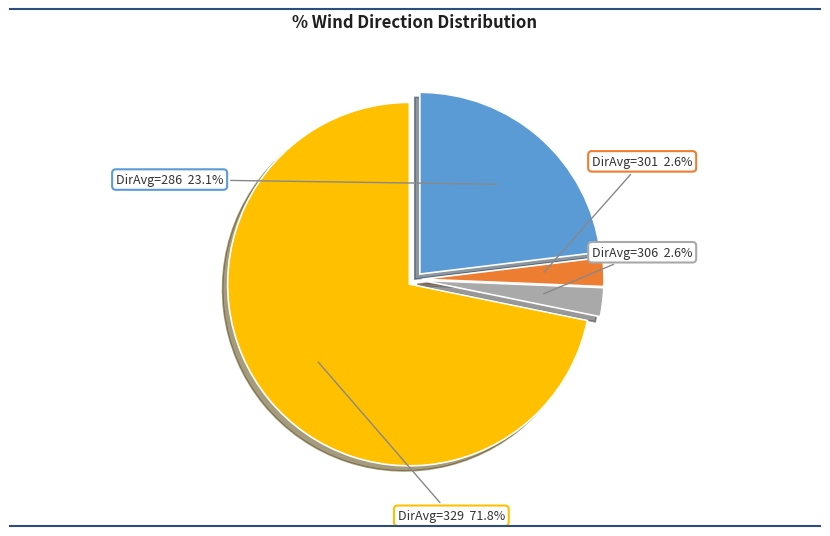

Is there any slice that represents more than half of the pie?

Yes